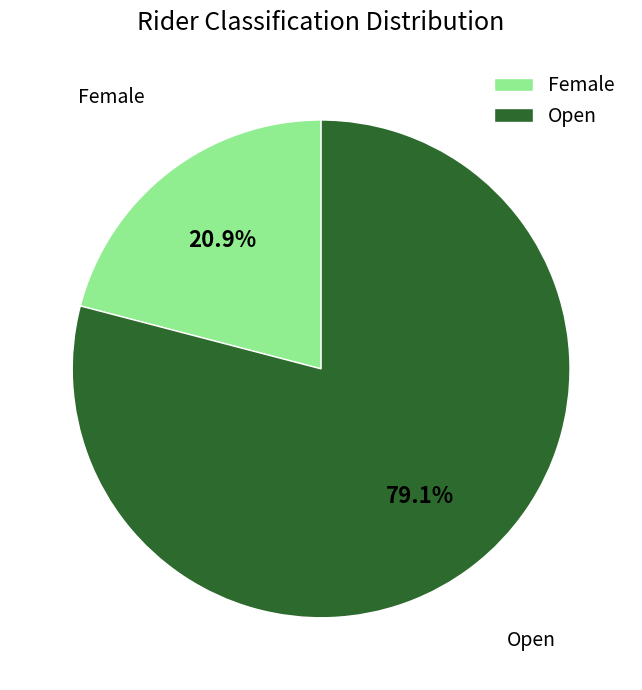

To the nearest percent, what is the difference between the Open and Female slice percentages?

58%